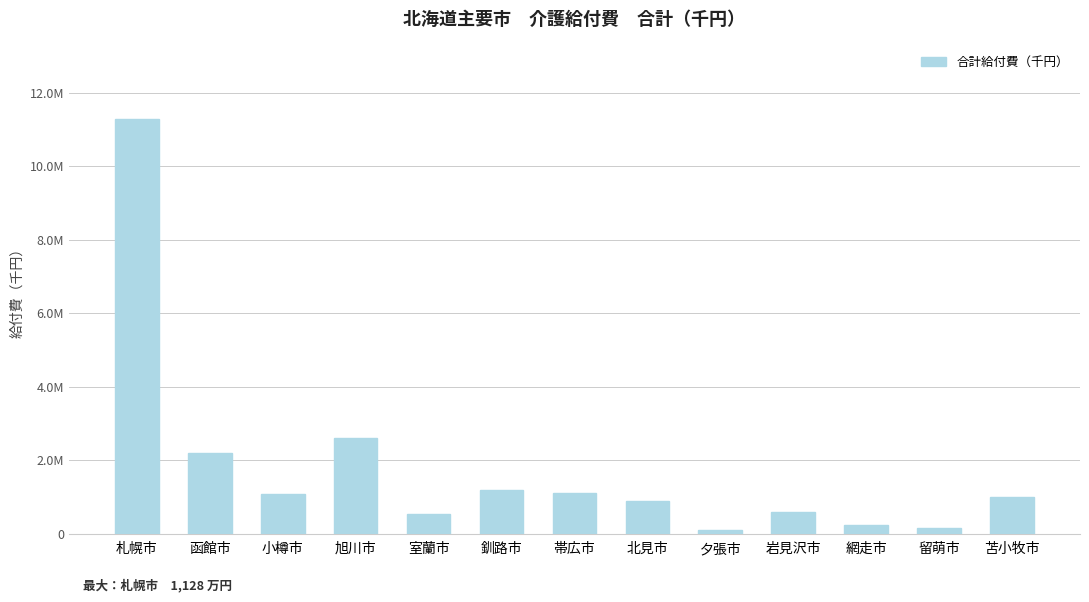

What is the ratio of the value at 岩見沢市 to the value at 苫小牧市?

0.6